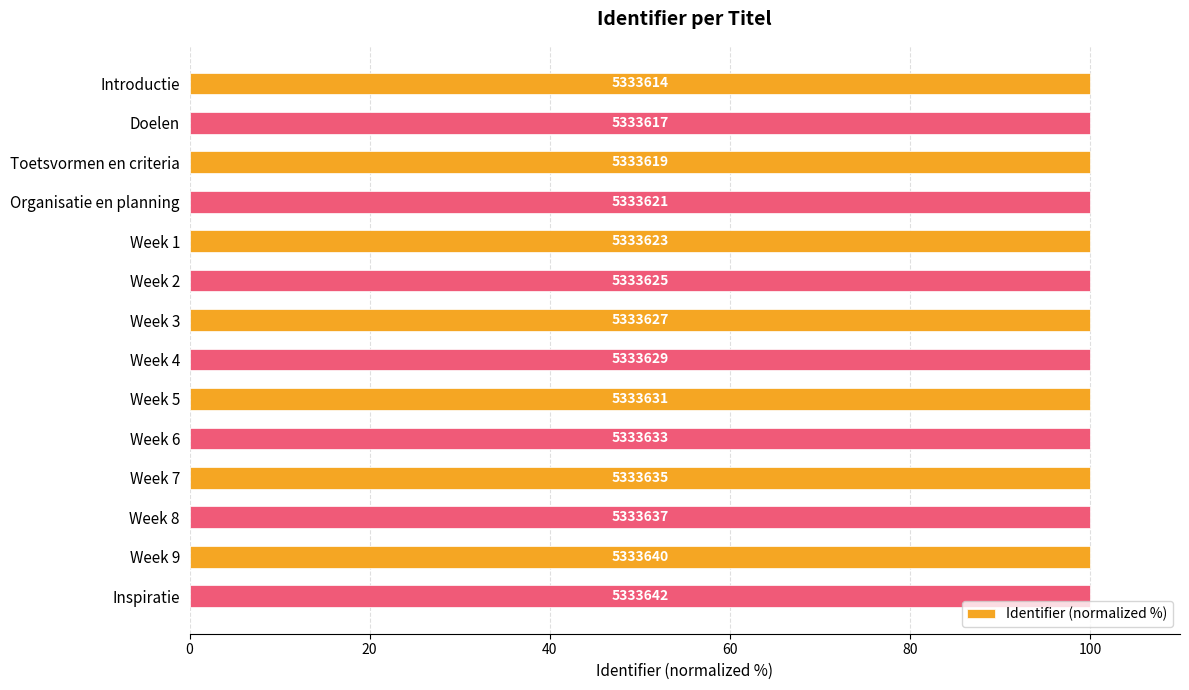

How many bars are there in total?

14